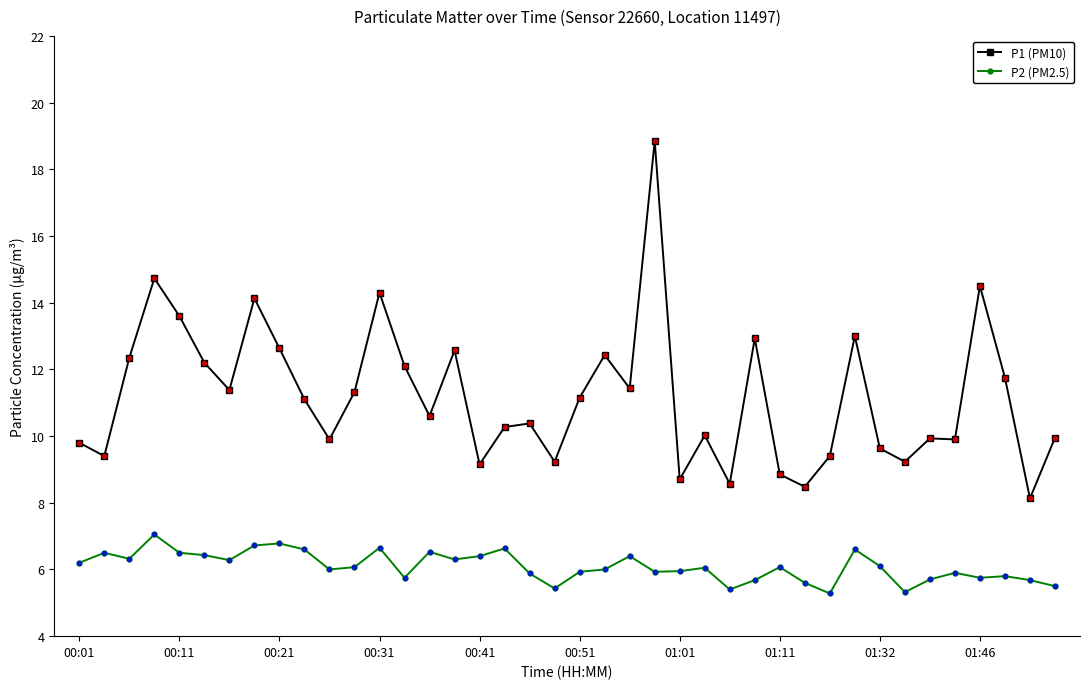

How many values in the P1 (PM10) series exceed 11?

20